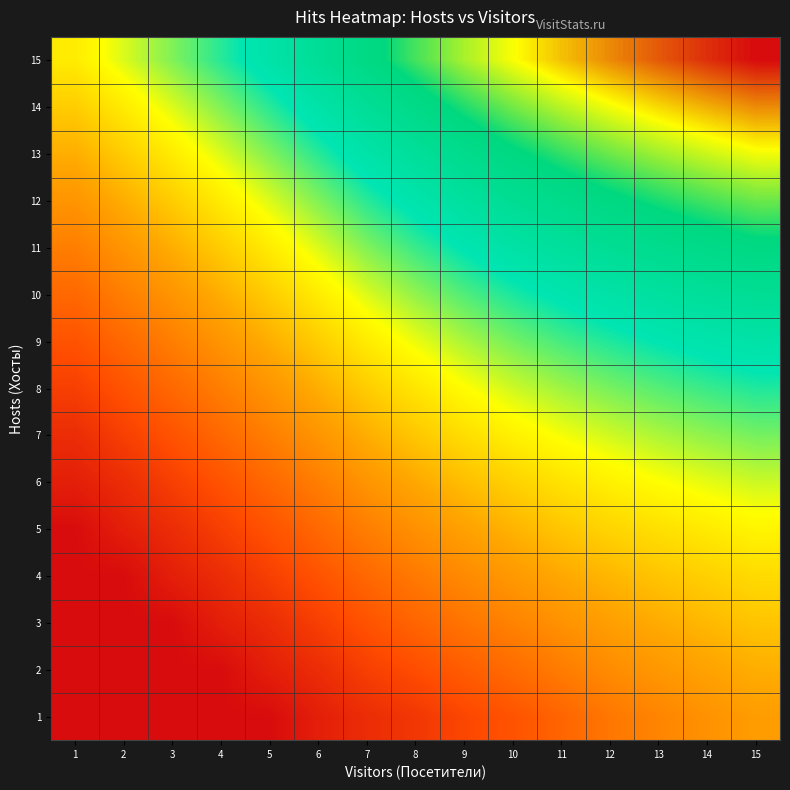

What is the total value across all series at 15?

98.6